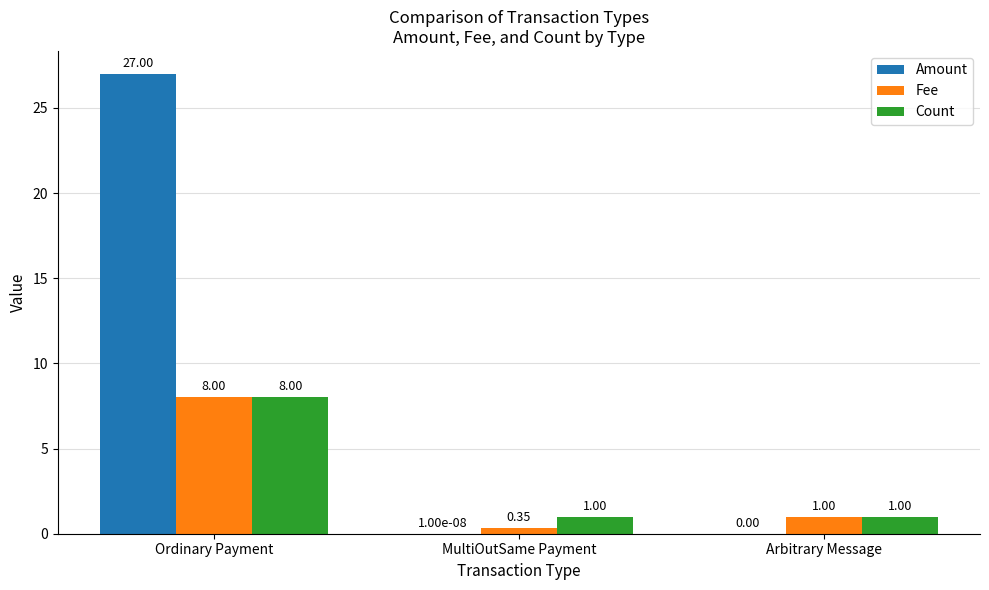

Which series changed the most between Ordinary Payment and Arbitrary Message?

Amount